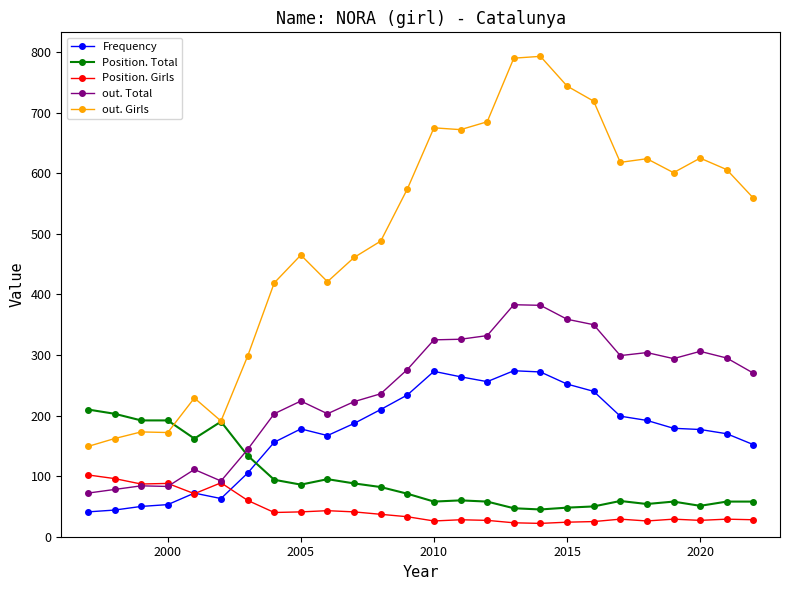

After their last crossing, which series has the higher values: Position. Total or Frequency?

Frequency